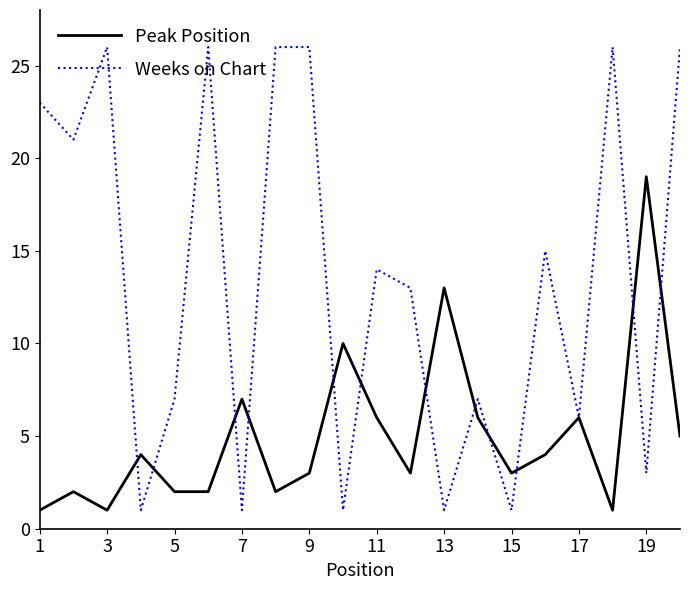

What is the highest value of the Peak Position series?

19